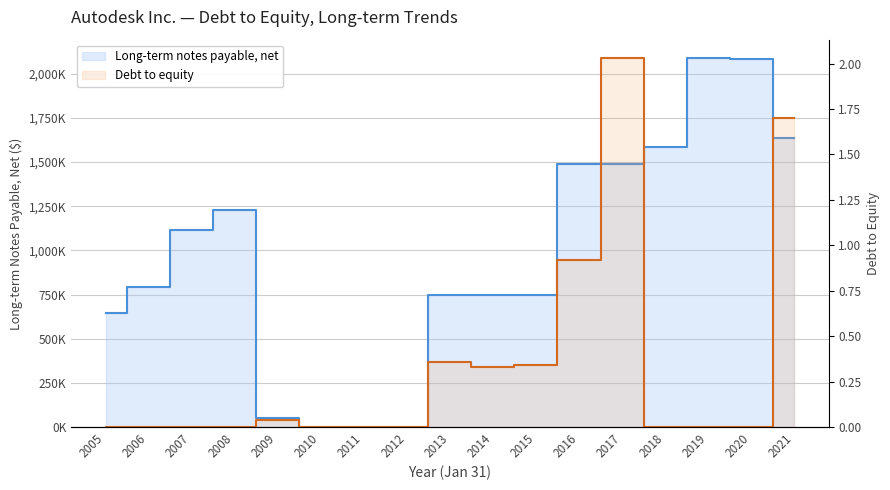

What are all the series names shown in the legend?

Long-term notes payable, net, Debt to equity